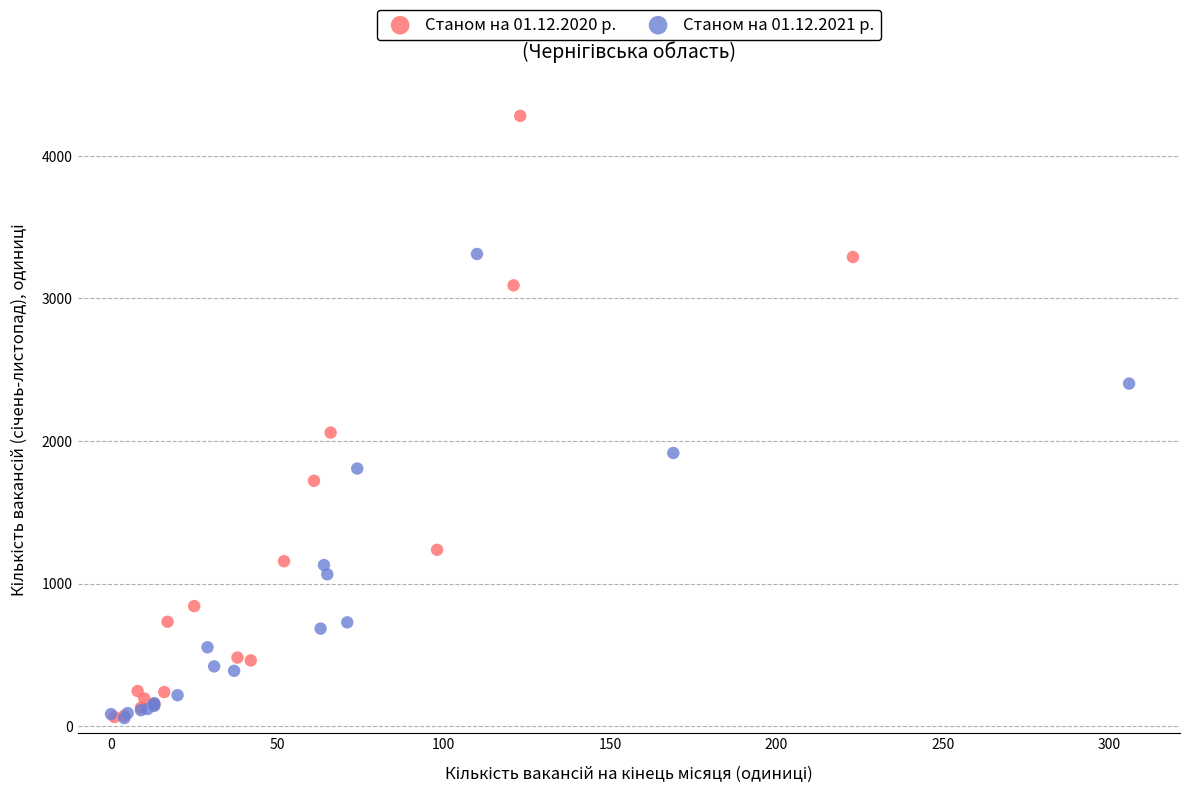

Which series contains the highest Y value?

Станом на 01.12.2020 р.